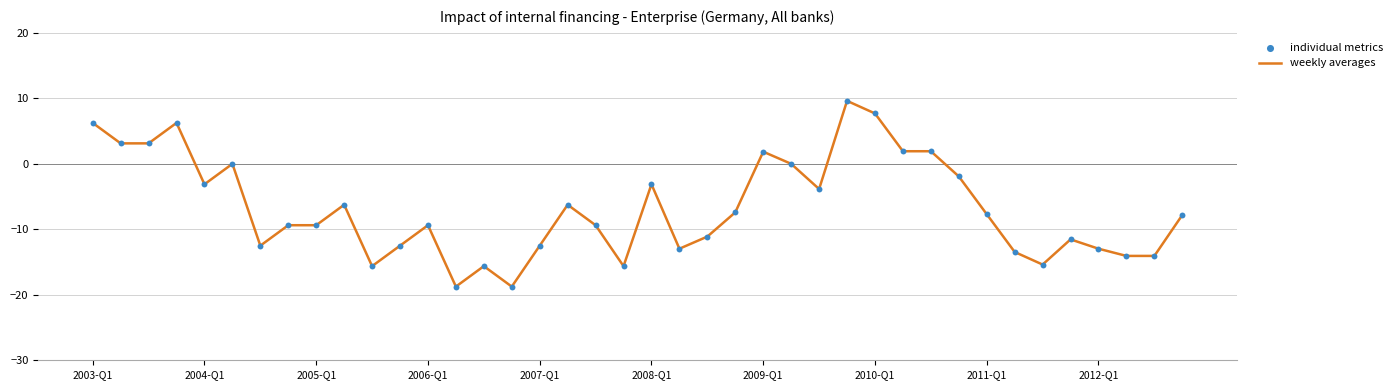

What is the difference between the maximum and minimum values?

28.4